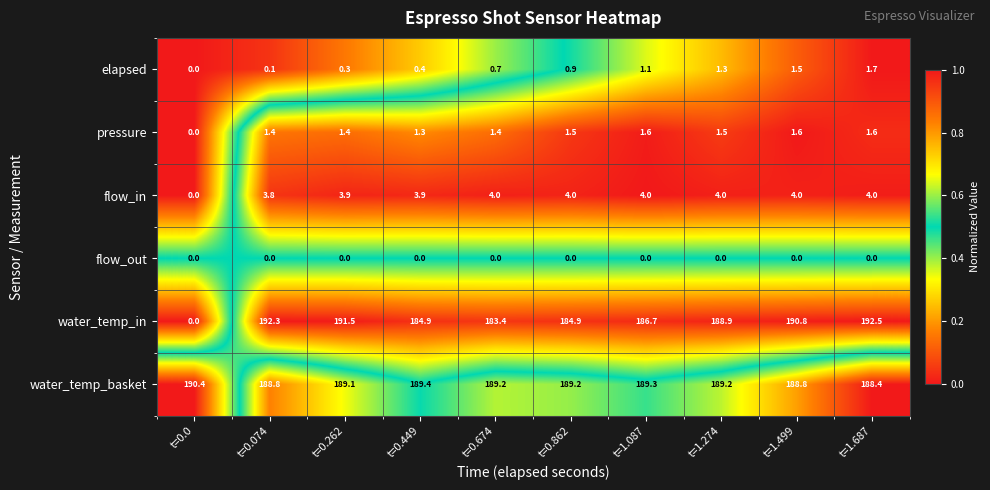

Which series has the widest spread of values?

water_temp_in